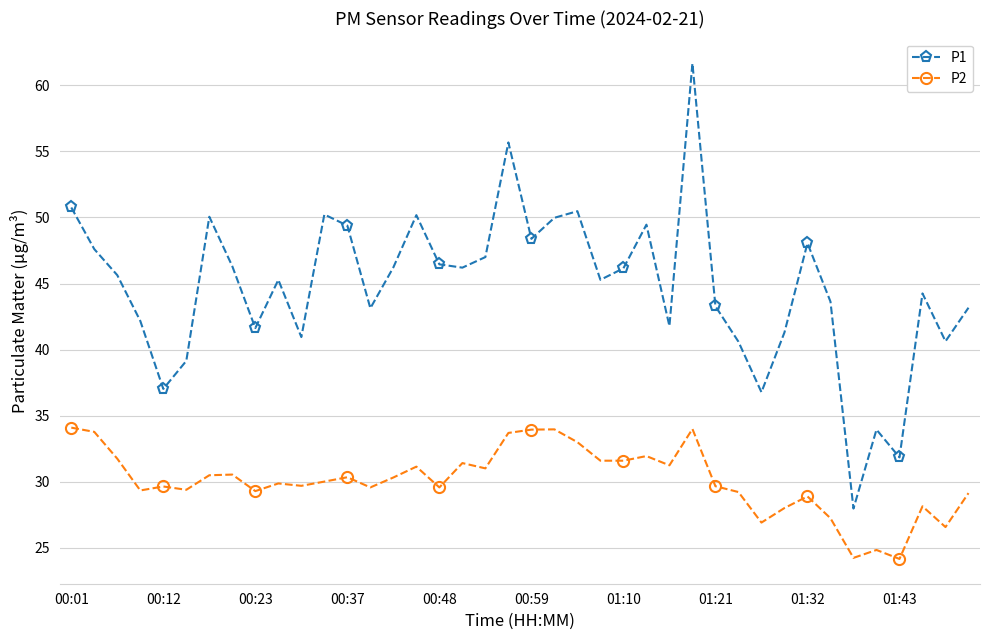

What is the difference between the maximum and minimum values in the P2 series?

9.9